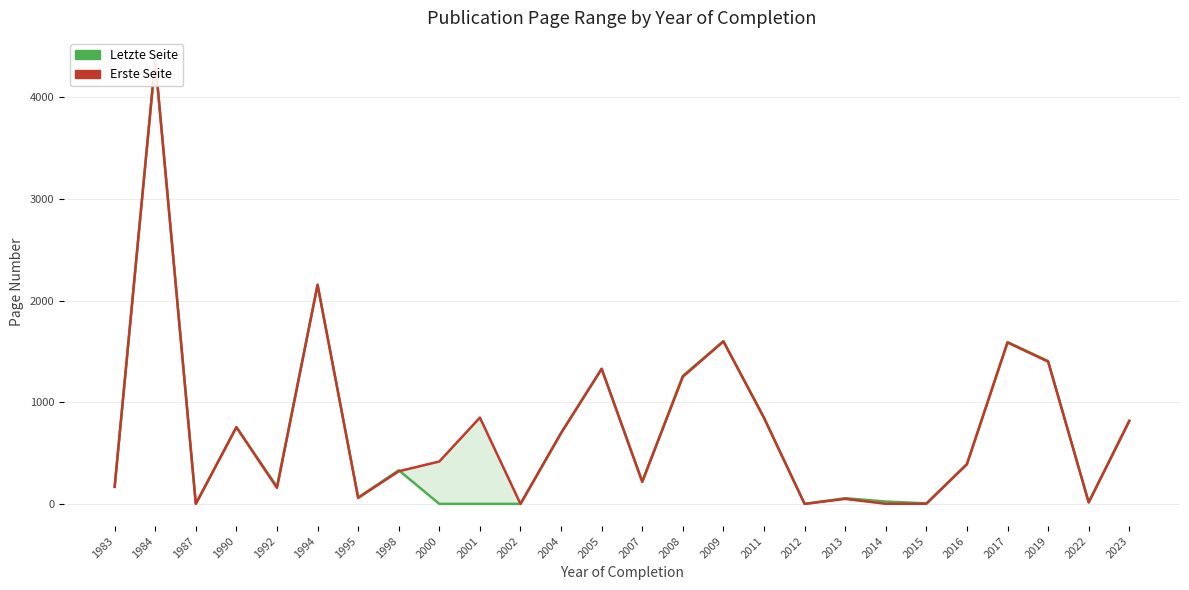

At which label is Erste Seite closest to 2182?

1994